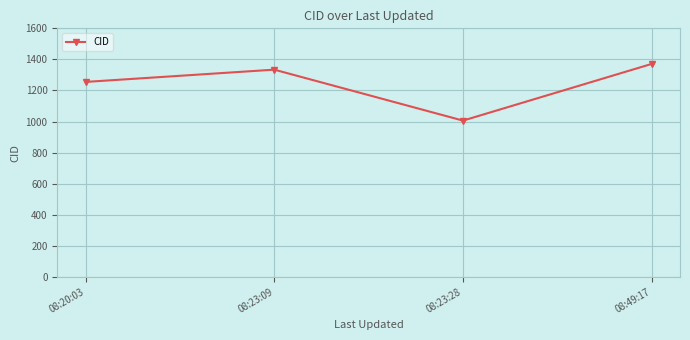

True or false: there are more than 2 points higher than both neighbors.

False